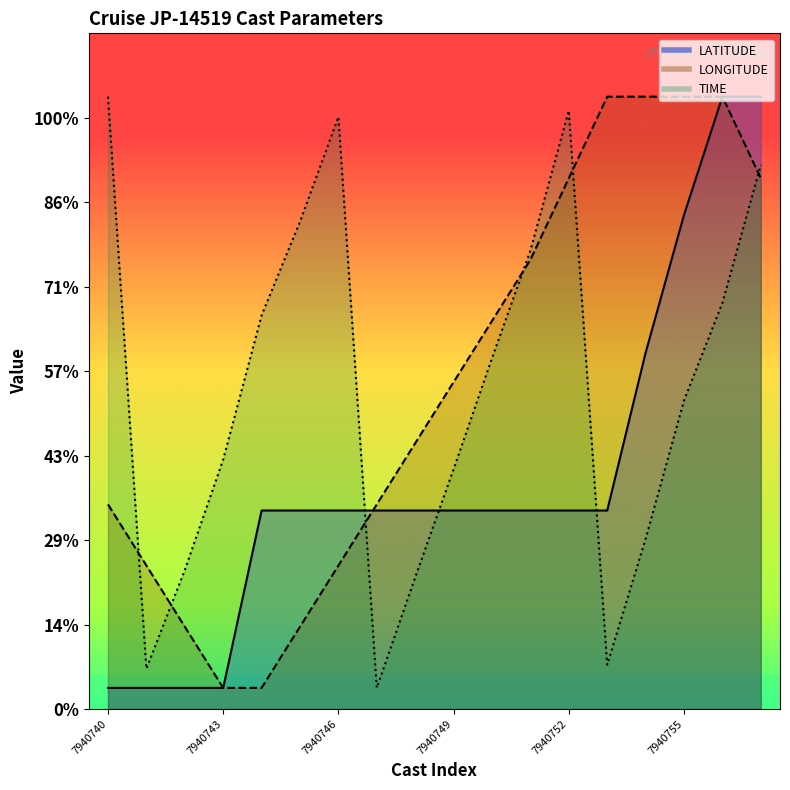

Reading right to left, what are all the values shown in this chart?

LATITUDE: 145.0	145.0	117.0	84.4	47.0	47.0	47.0	47.0	47.0	47.0	47.0	47.0	47.0	47.0	5.0	5.0	5.0	5.0
LONGITUDE: 125.7	145.0	145.0	145.0	145.0	125.7	106.4	91.9	77.4	62.9	48.4	34.0	19.5	5.0	5.0	19.5	34.0	48.4
TIME: 128.8	96.2	73.1	40.3	10.5	141.7	108.6	83.1	56.8	31.2	5.0	140.2	115.4	93.2	59.1	32.9	9.5	145.0